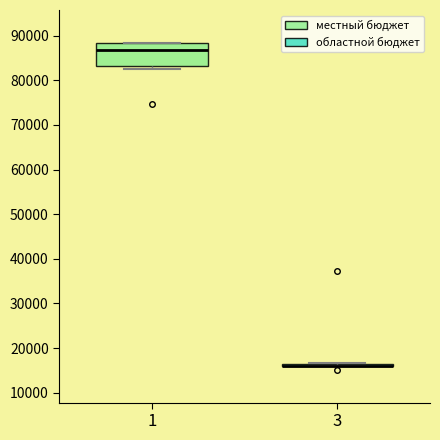

Where is the upper edge of the box at x = 1 on the y-axis? The values are not printed on the chart, so give them approximately, as read against the axis.

88000